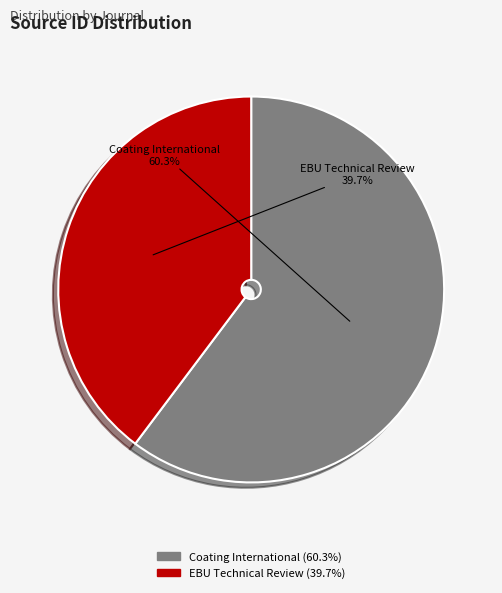

Which slice represents more than half of the pie?

Coating International